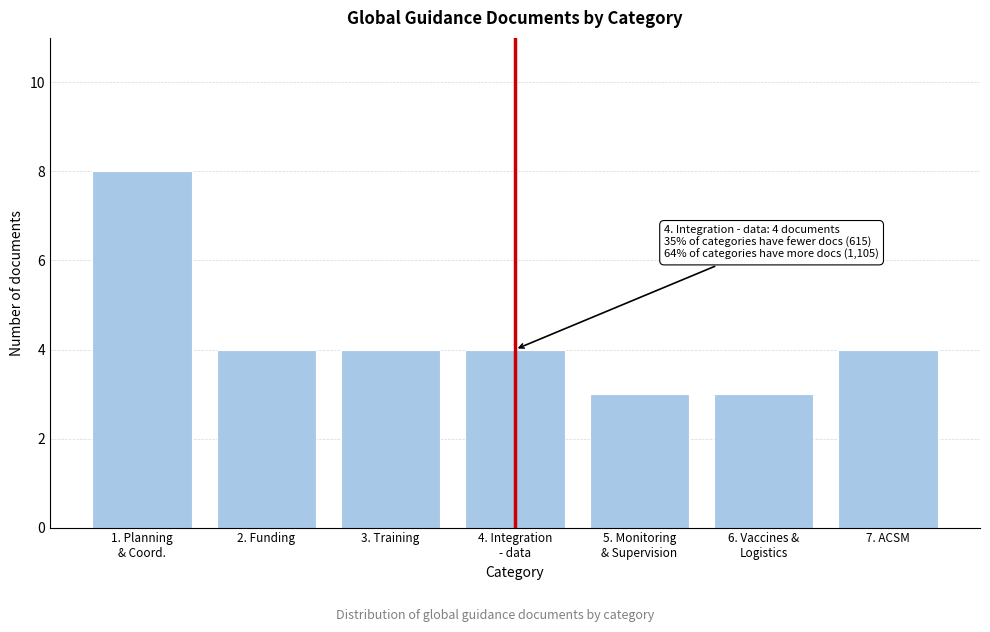

Reading left to right, what are all the values shown in this chart?

8	4	4	4	3	3	4